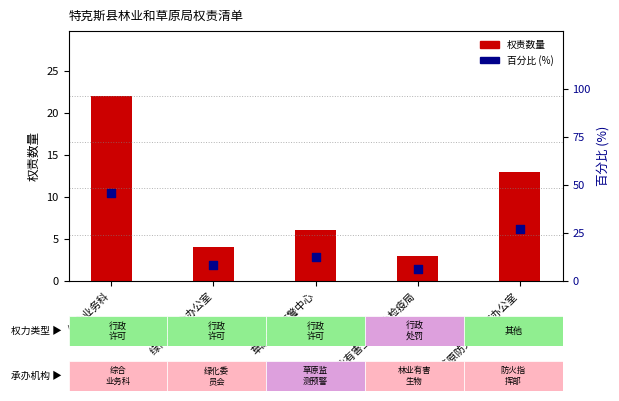

At how many categories does at least one series exceed 41?

1